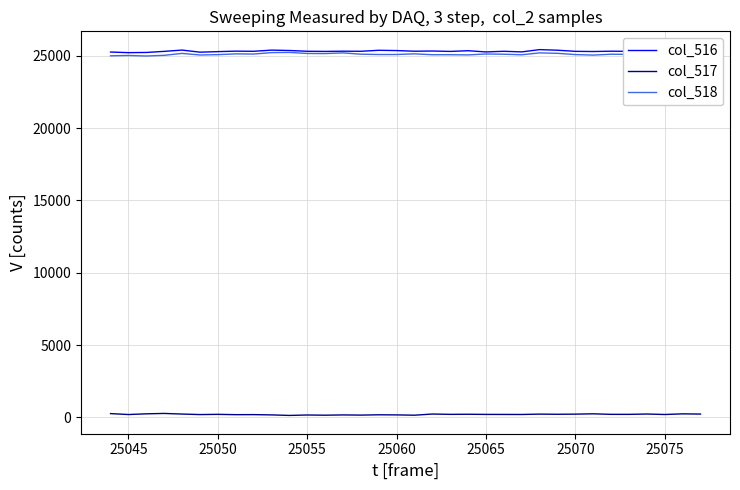

How many lines are shown in the chart?

3